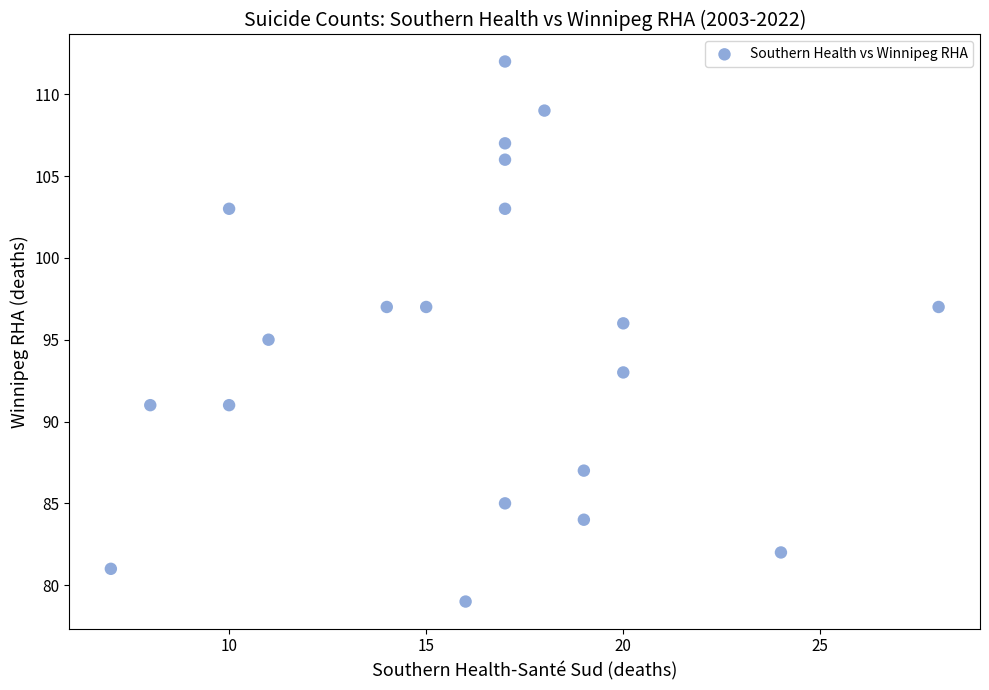

What is the range of X values (max minus min)?

21